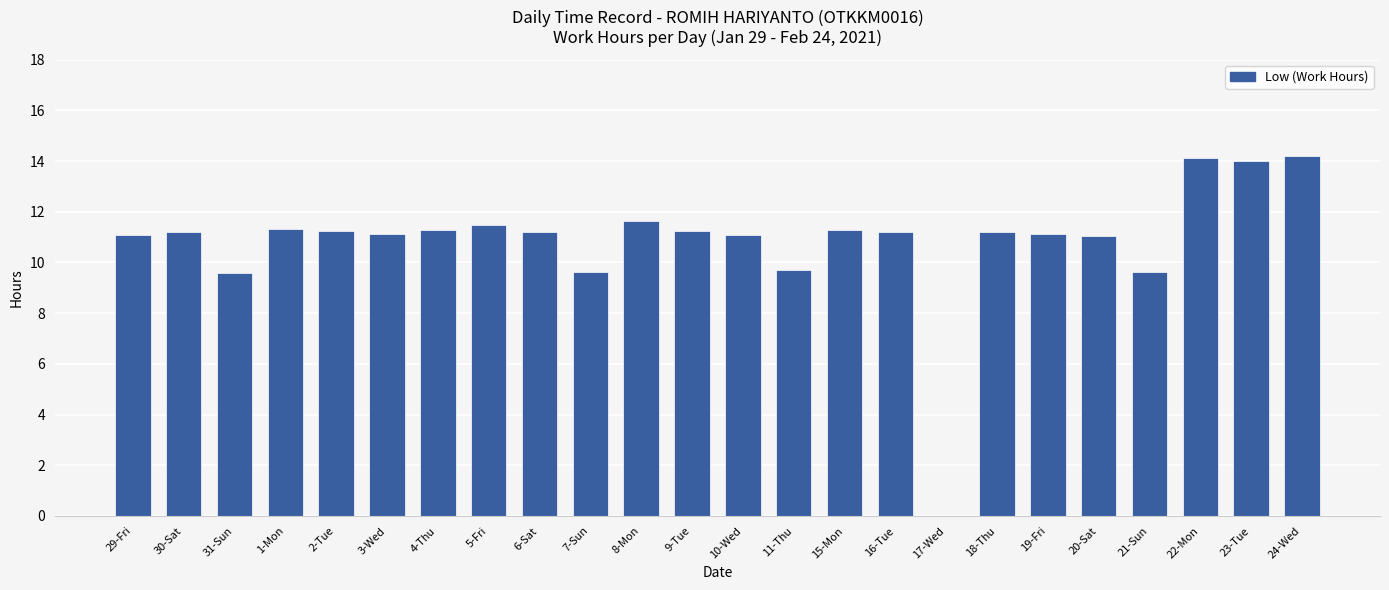

The chart shows a value of 11.3 at 15-Mon. True or false?

True